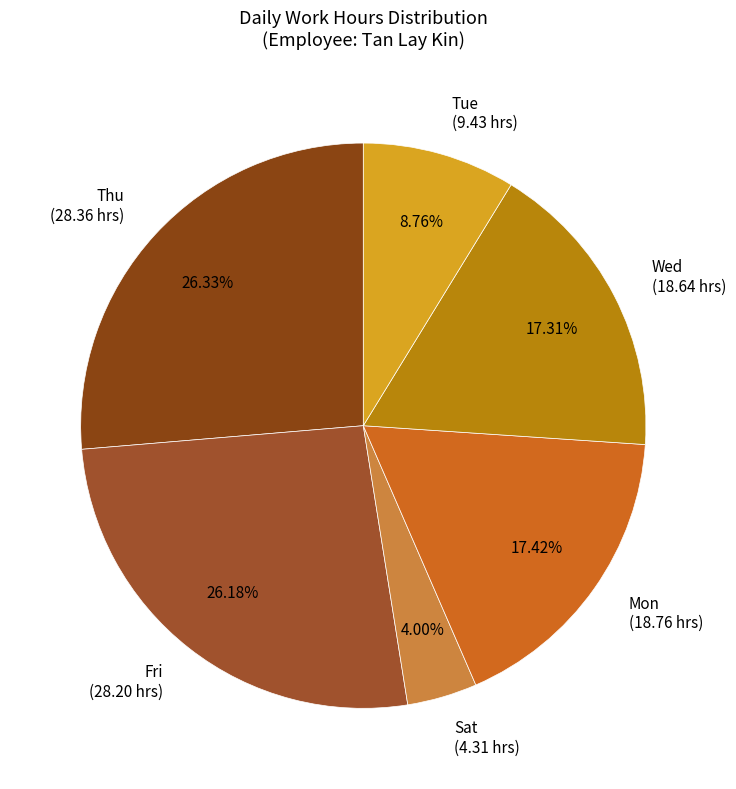

Which has a higher value, Fri (28.20 hrs) or Wed (18.64 hrs)?

Fri (28.20 hrs)